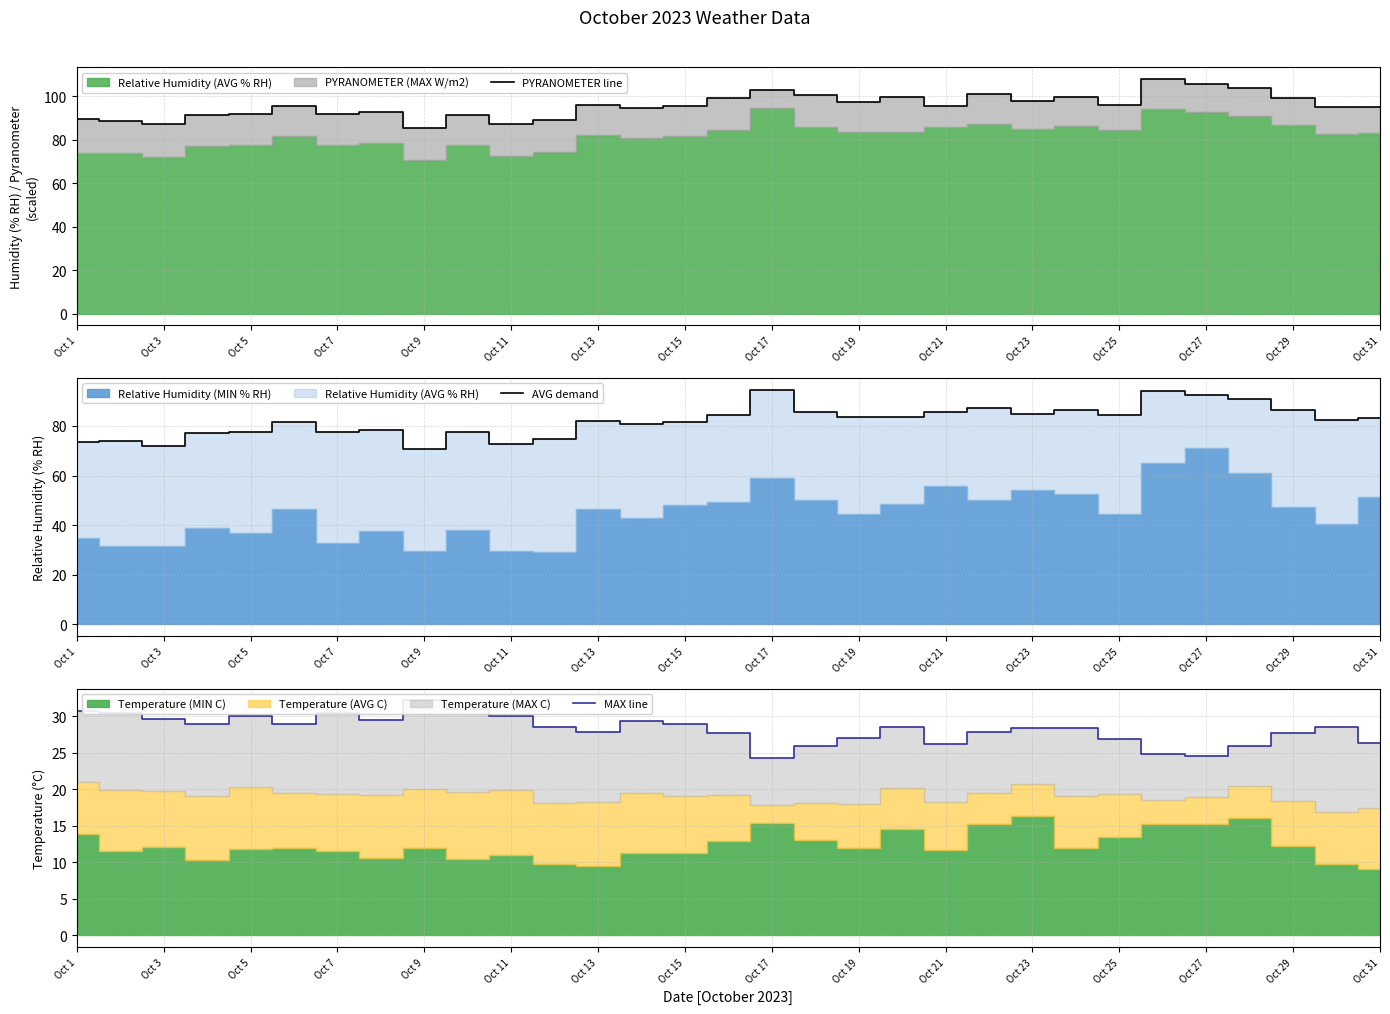

At how many categories does at least one series exceed 85?

31